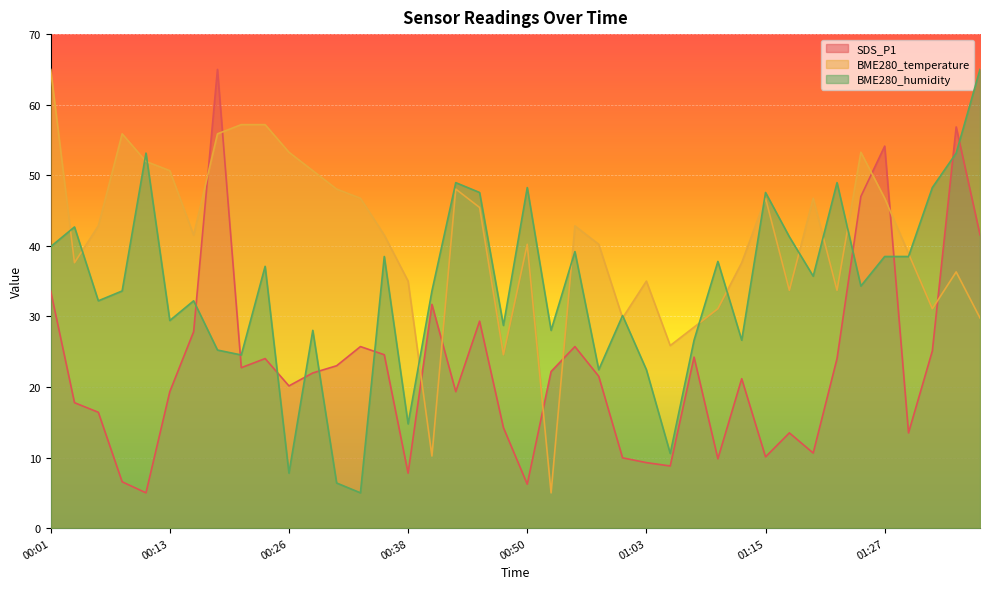

Read the BME280_humidity value at 00:36.

38.5